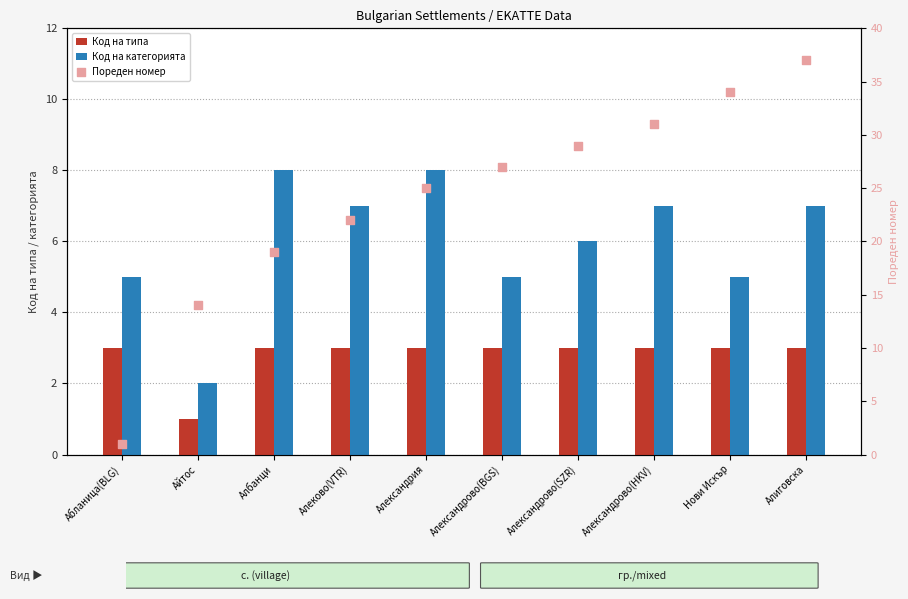

Which series has the largest total across all categories?

Пореден номер